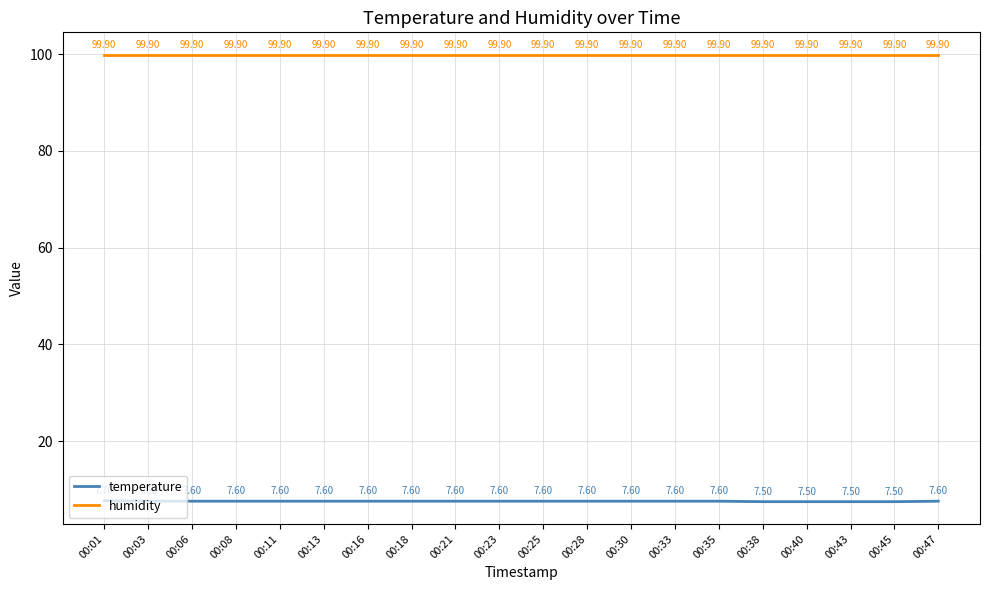

How many categories are shown in the chart?

20